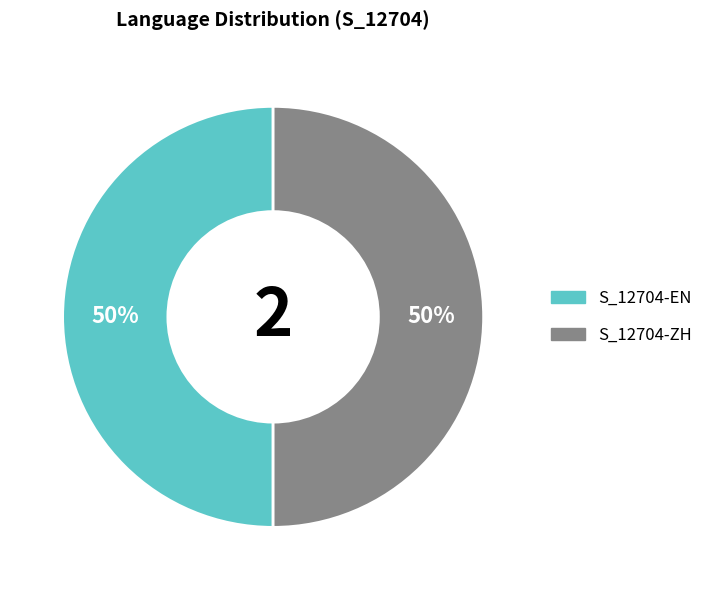

To the nearest percent, what is the average slice percentage?

50%